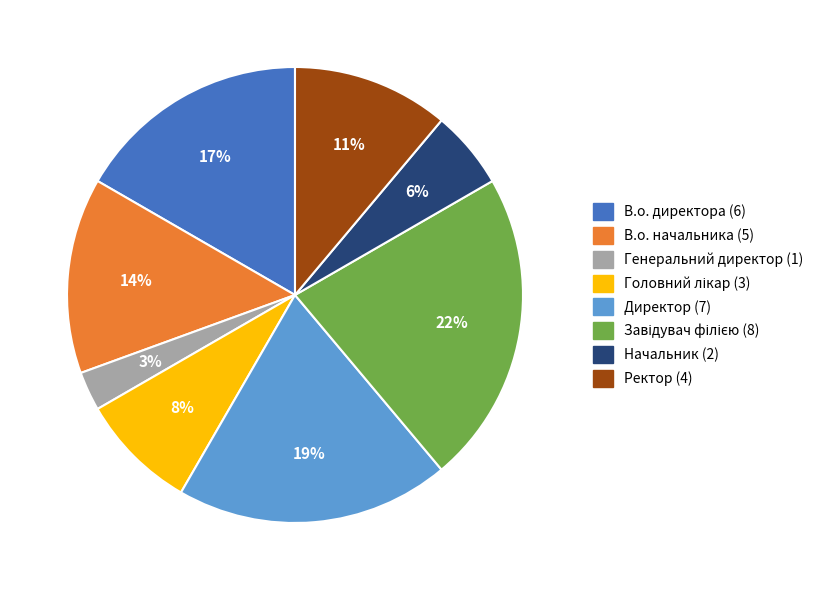

To the nearest percent, what is the average slice percentage?

12%